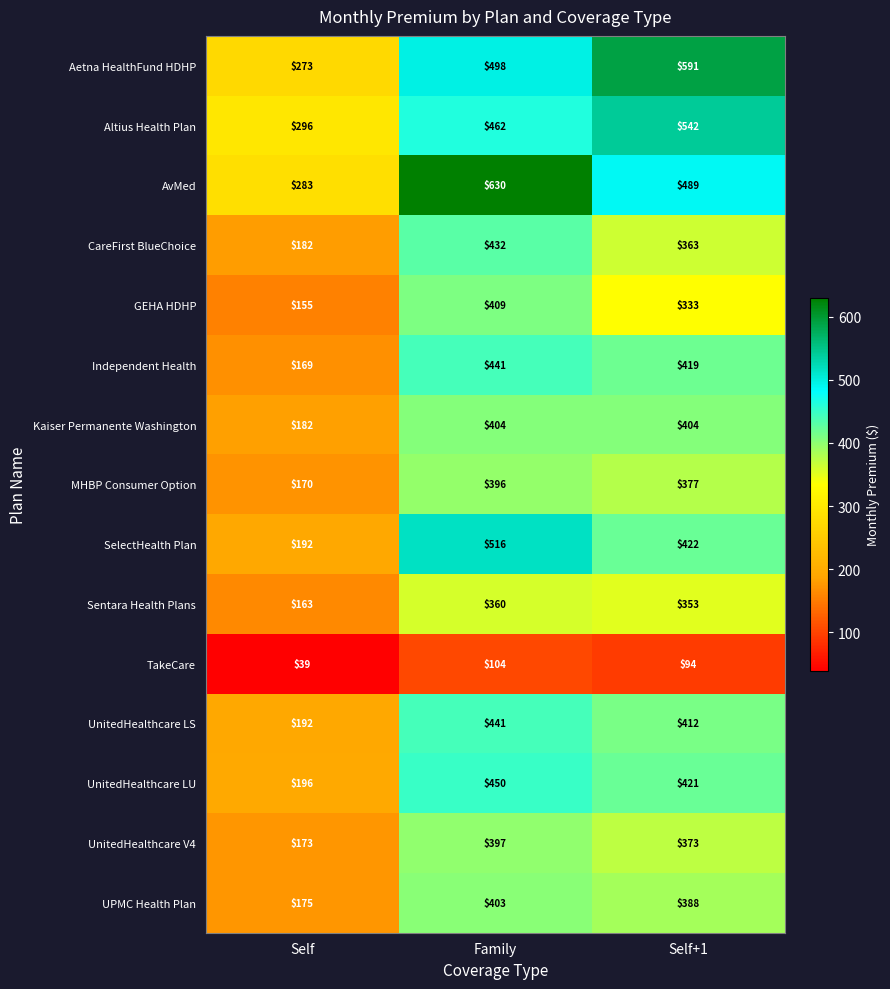

What is the greatest value displayed?

630